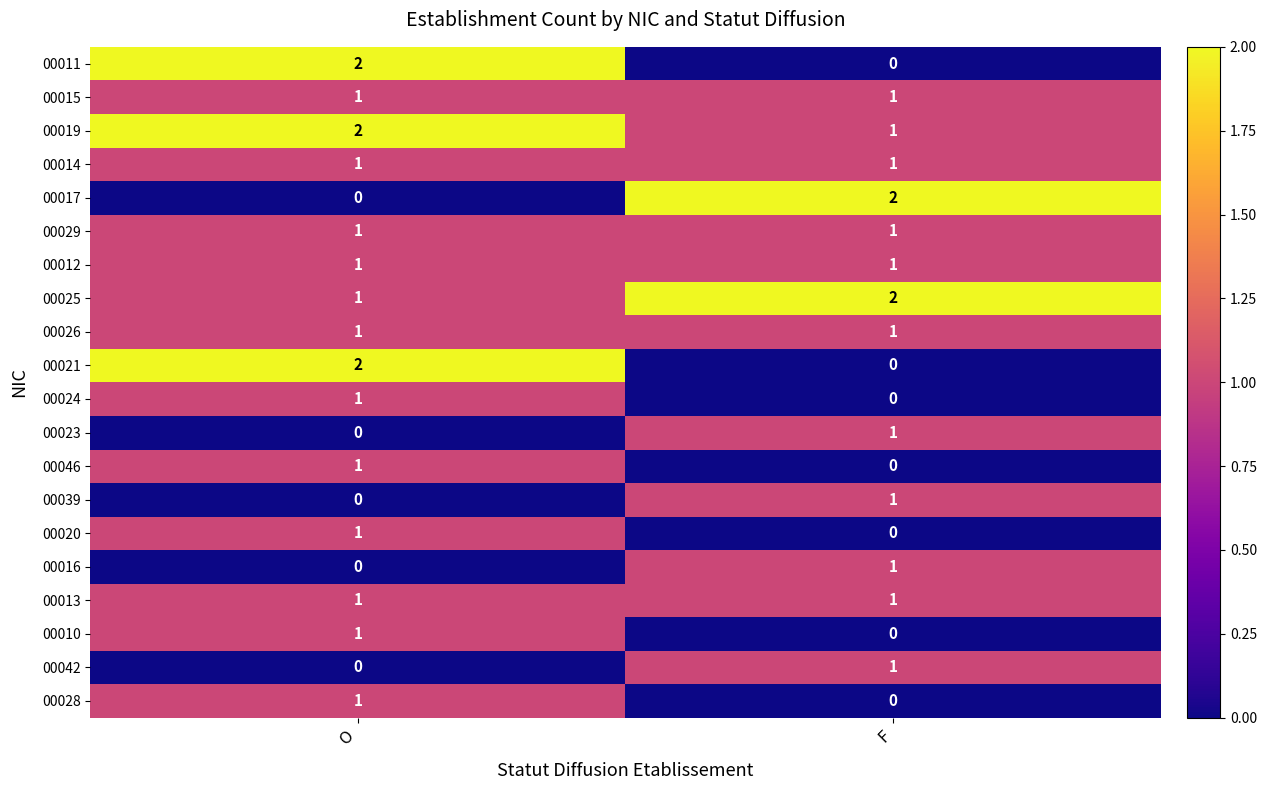

At which label is 00024 closest to 0?

F